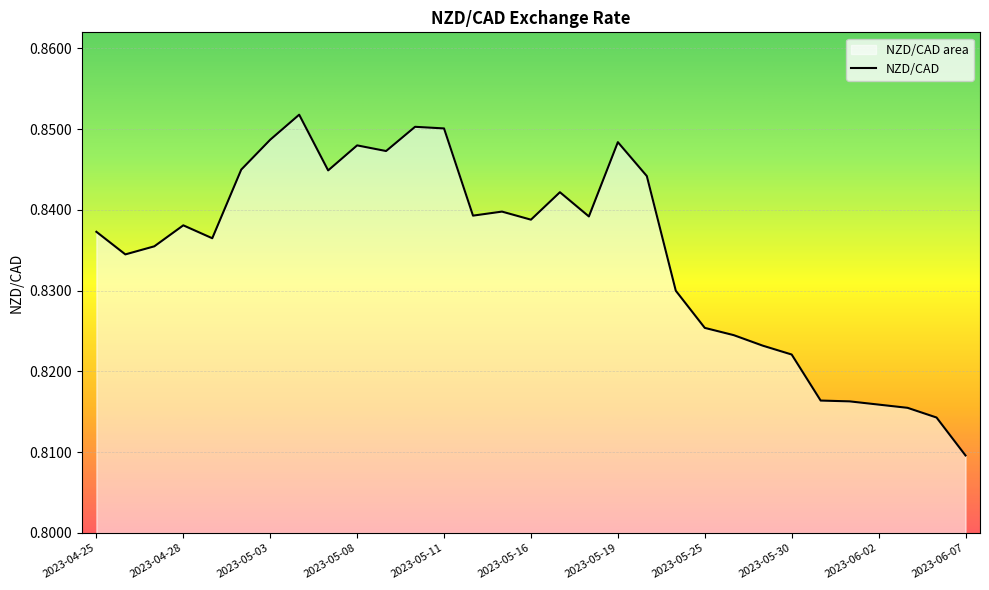

The value at 2023-05-24 is 0.8. True or false?

True